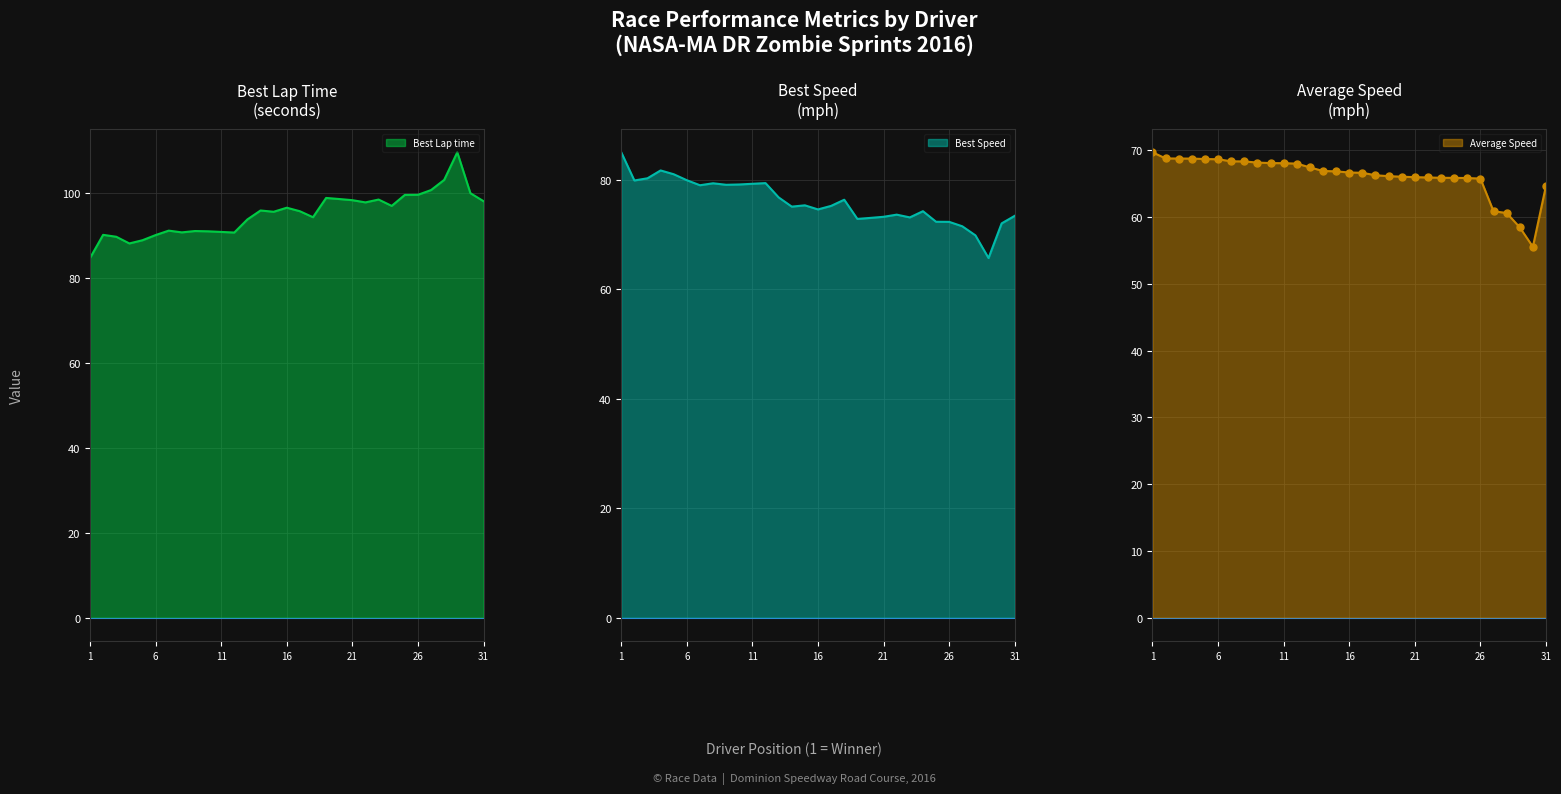

The Best Lap time series shows 90.9 at 11. True or false?

True